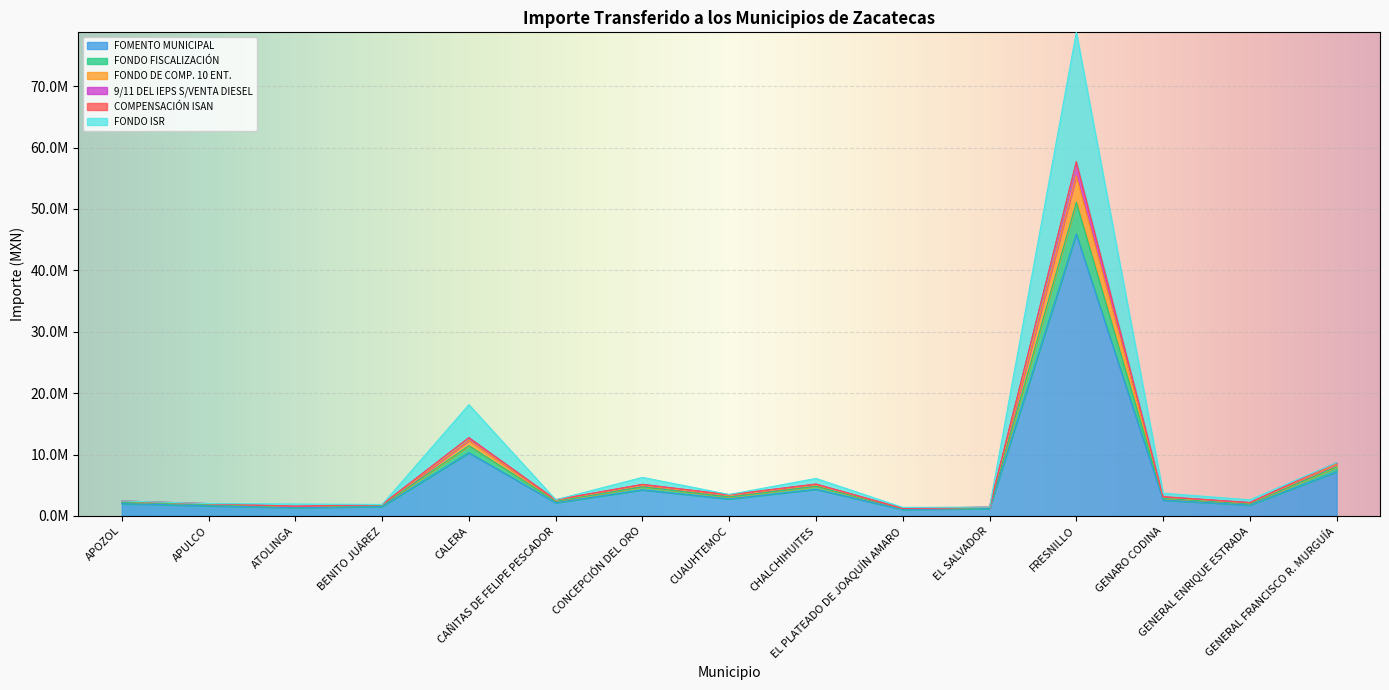

At which category does FONDO FISCALIZACIÓN reach its first local valley?

ATOLINGA